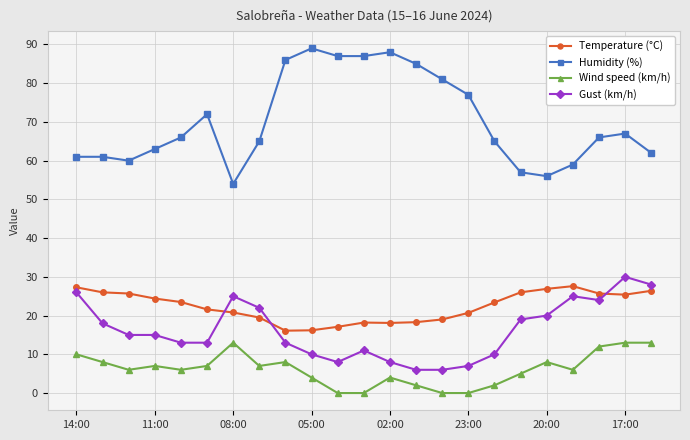

What is the average value of the Humidity (%) series?

70.2